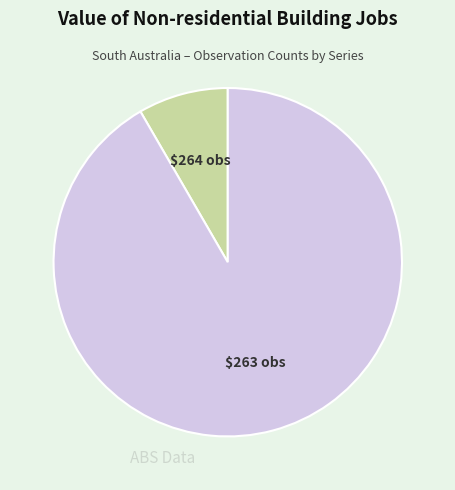

Is there a majority slice in this chart?

Yes